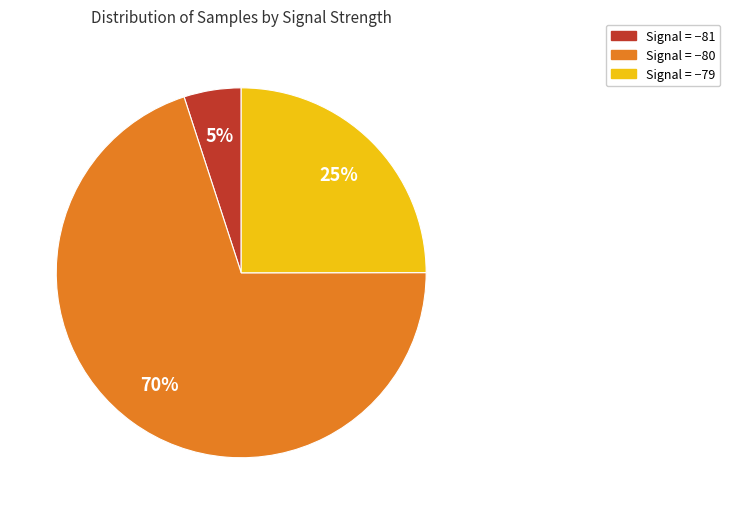

To the nearest percent, what is the difference between the largest and smallest slice percentages?

65%